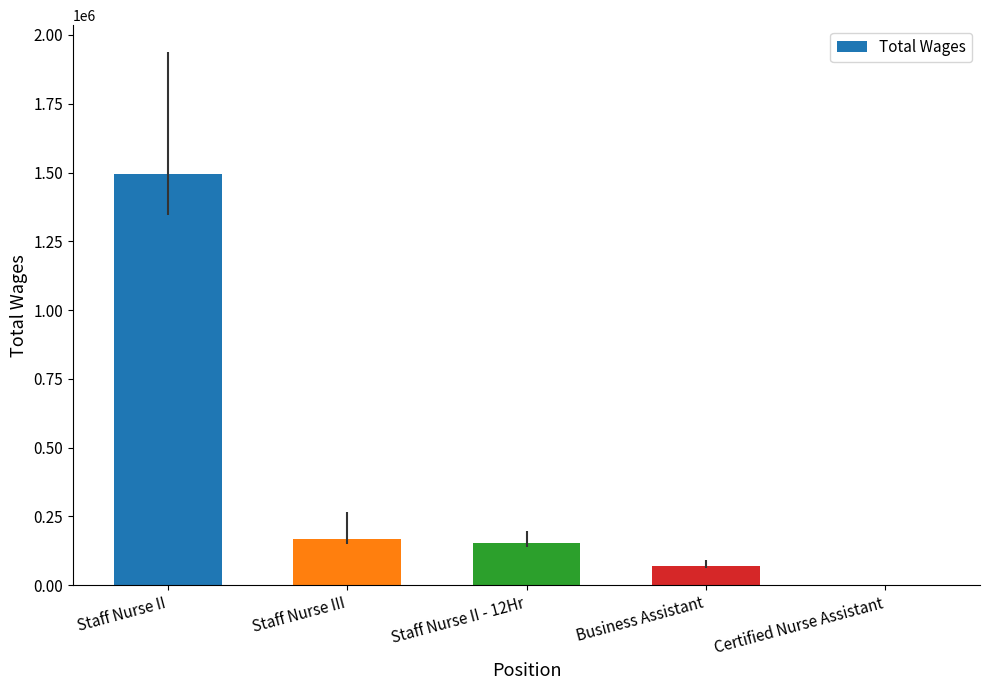

Reading right to left, what are all the values shown in this chart?

Certified Nurse Assistant=2250	Business Assistant=71516	Staff Nurse II - 12Hr=155161	Staff Nurse III=167671	Staff Nurse II=1494262